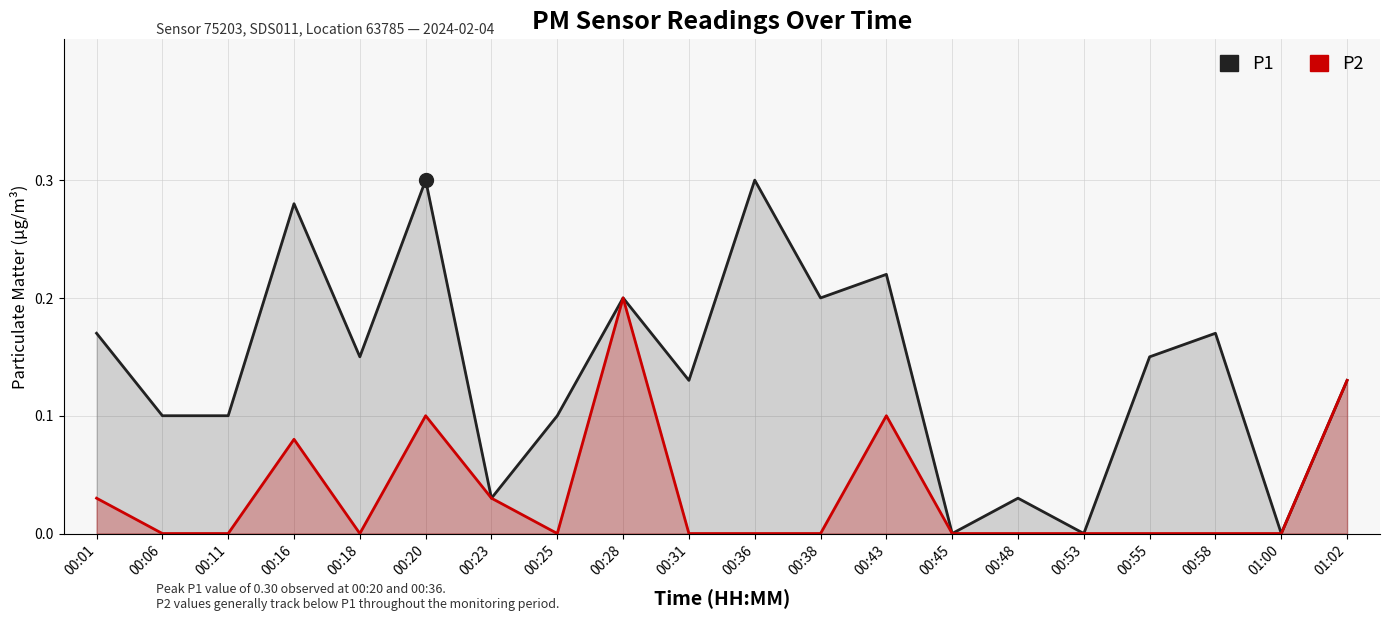

At which category is the sum across all series the highest?

00:20